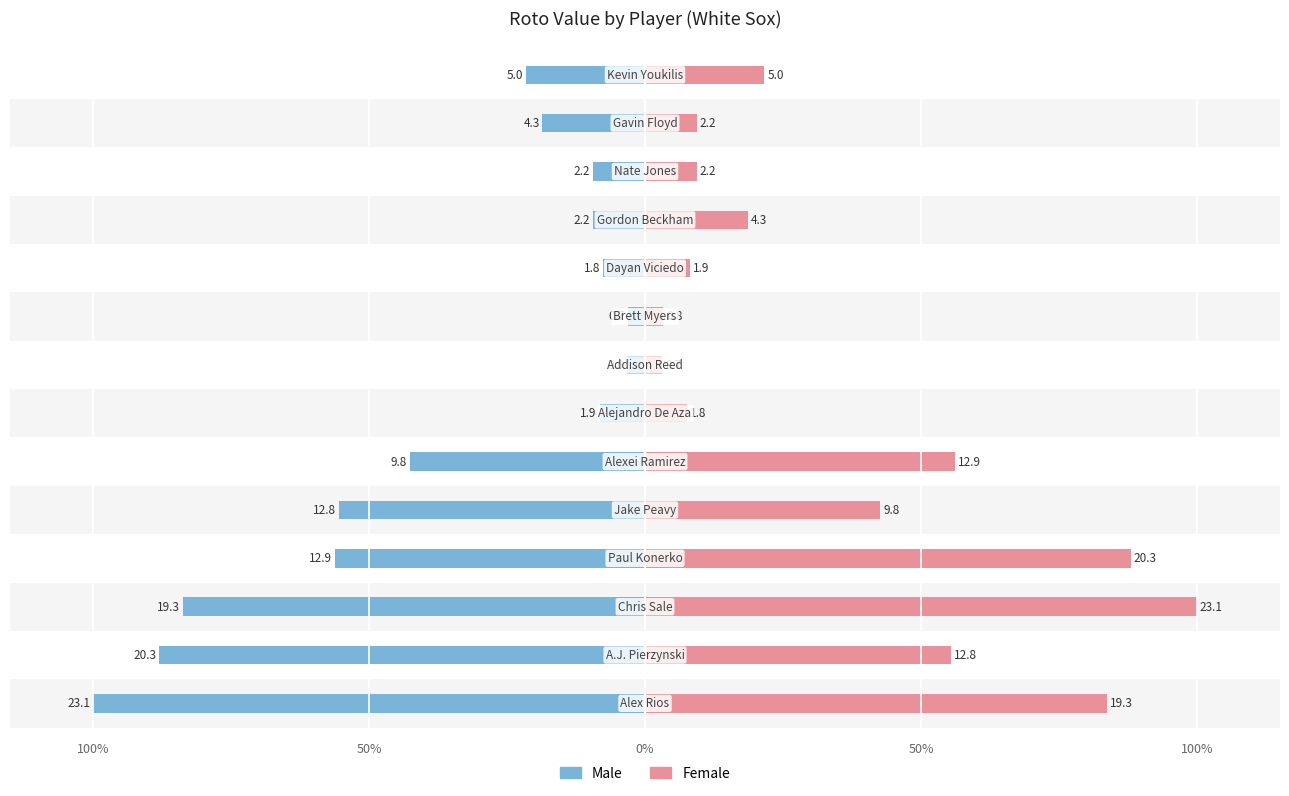

List the series in order of their peak value, highest first.

Female, Male